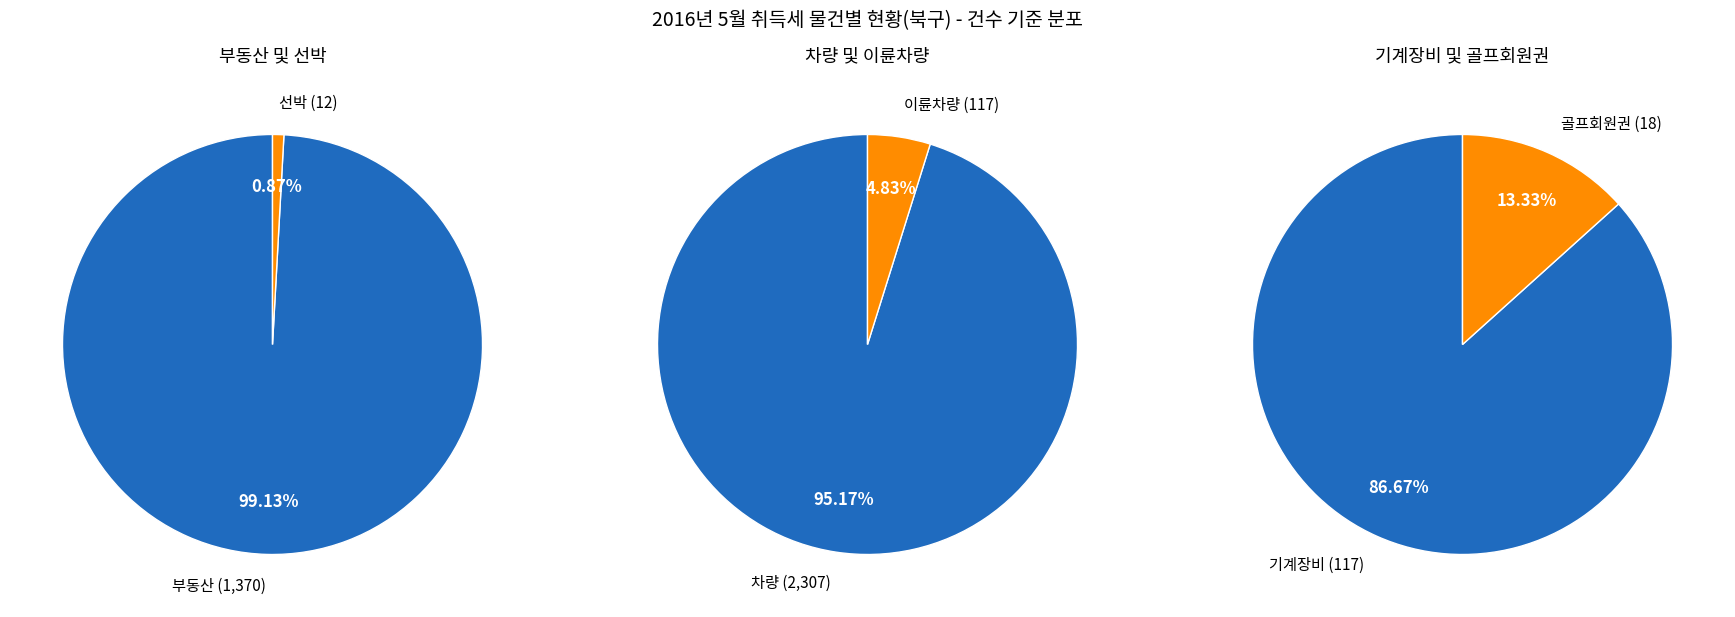

Is 이륜차량 the majority of the pie?

No